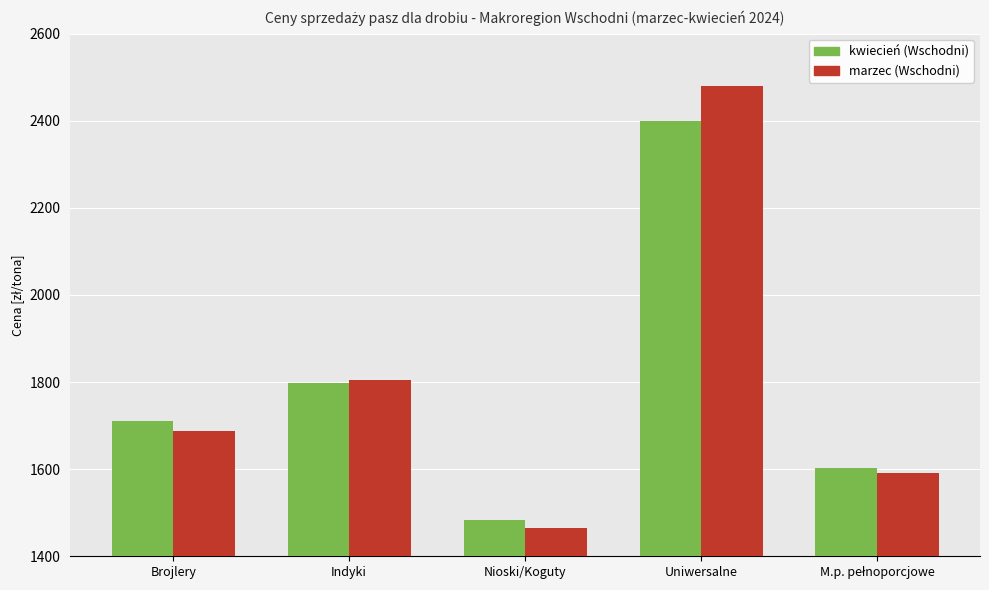

True or false: marzec (Wschodni) has a value of 1964.5 at Nioski/Koguty.

False